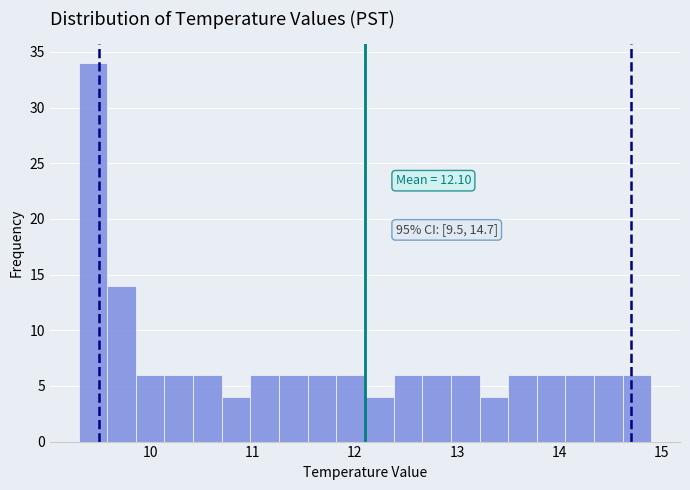

Around what value on the x-axis is the tallest bar? Give the approximate position of its centre, as read against the axis.

9.4